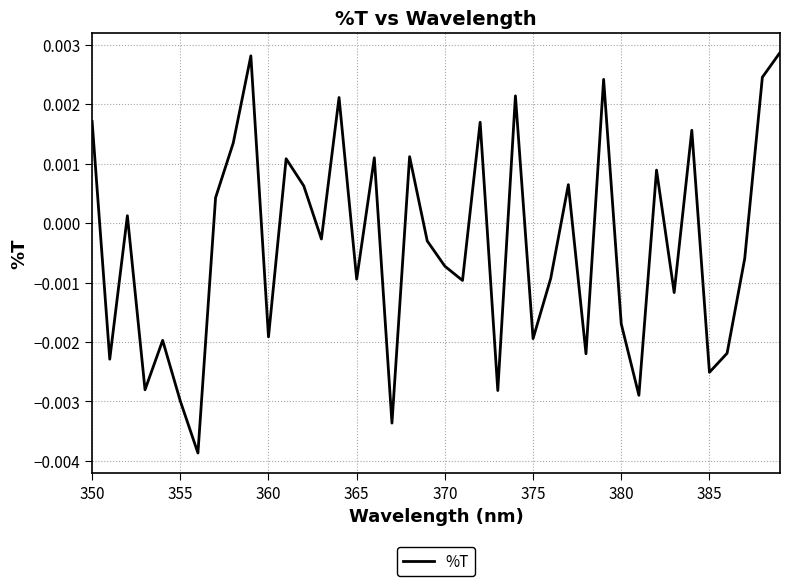

At which label does the data first exceed 0?

350